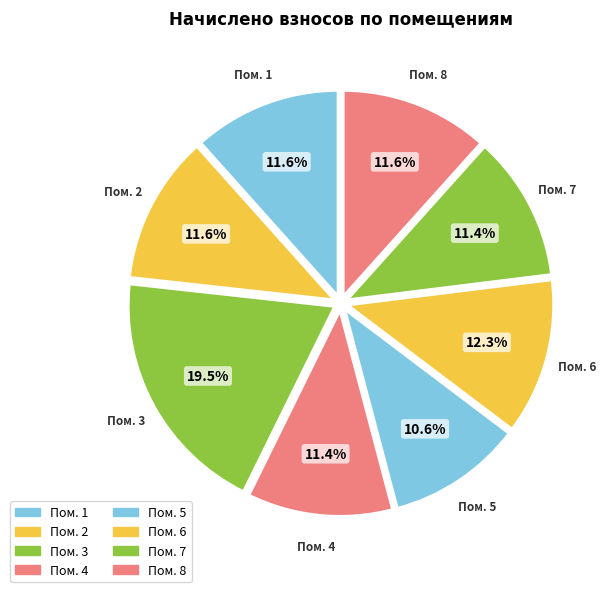

Which slice is the largest?

Пом. 3